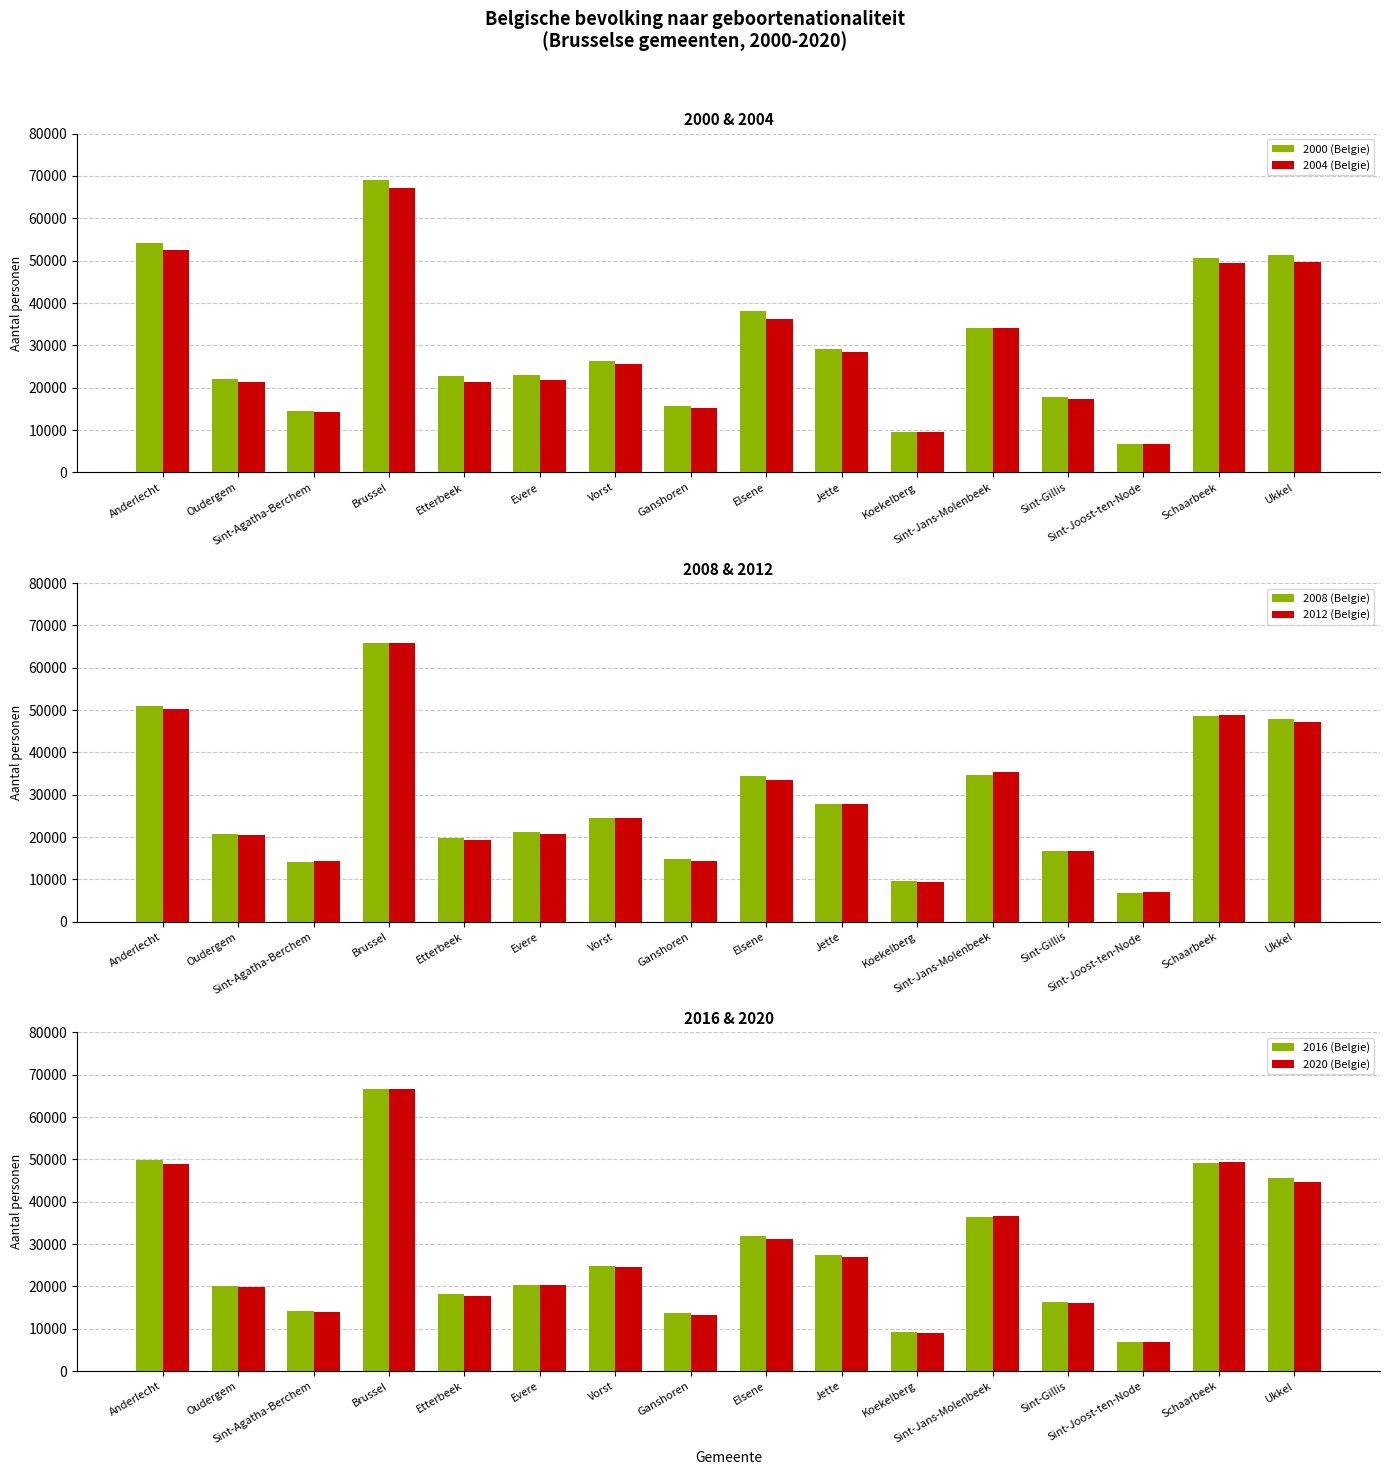

What is the value of the 2016 (Belgie) bar at the 2nd from the left?

20006